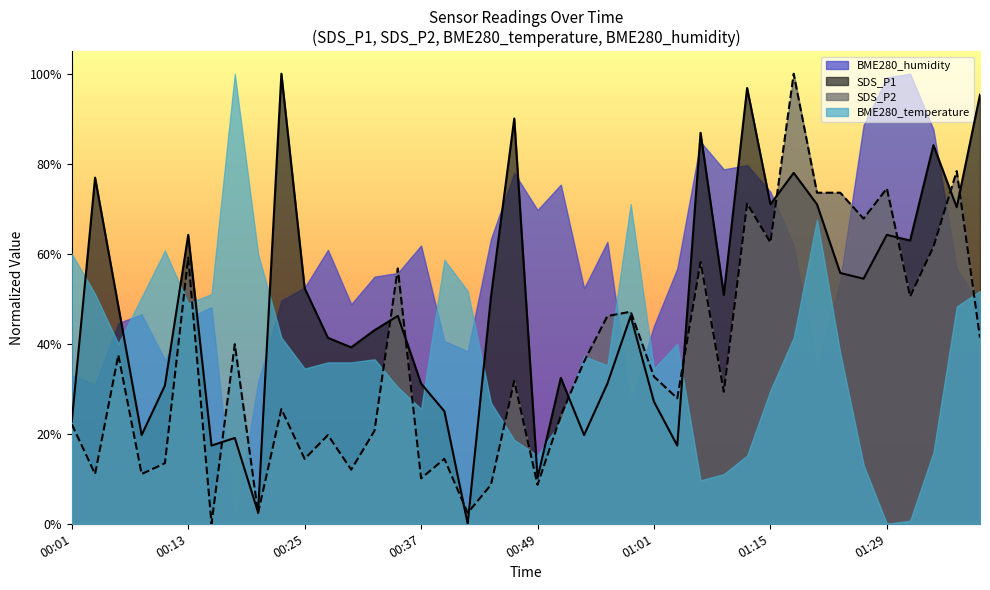

What is the spread (max minus min) of values at 00:37?

0.2